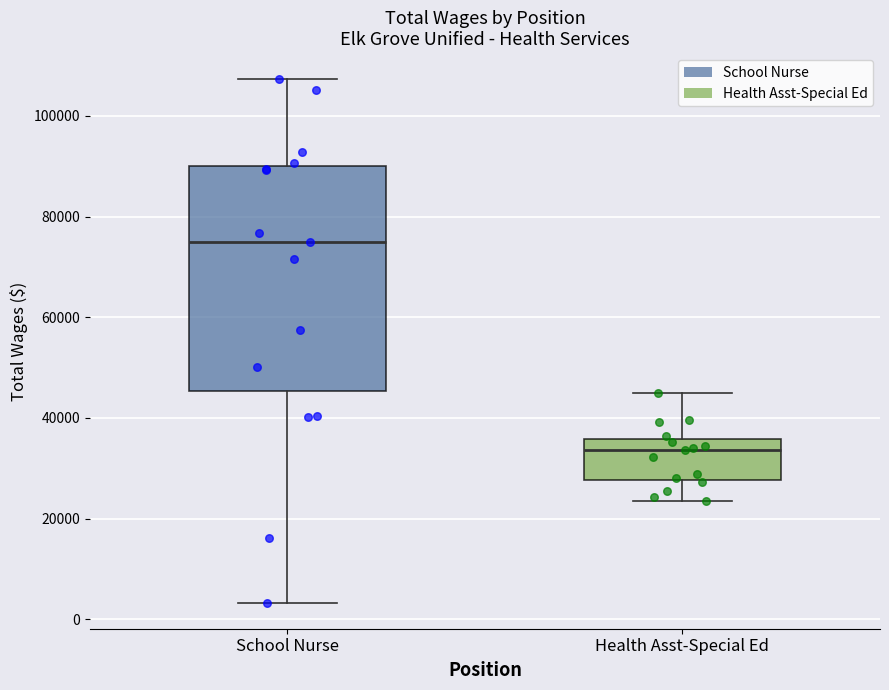

Where is the upper edge of the box for Health Asst-Special Ed on the y-axis? The values are not printed on the chart, so give them approximately, as read against the axis.

36000